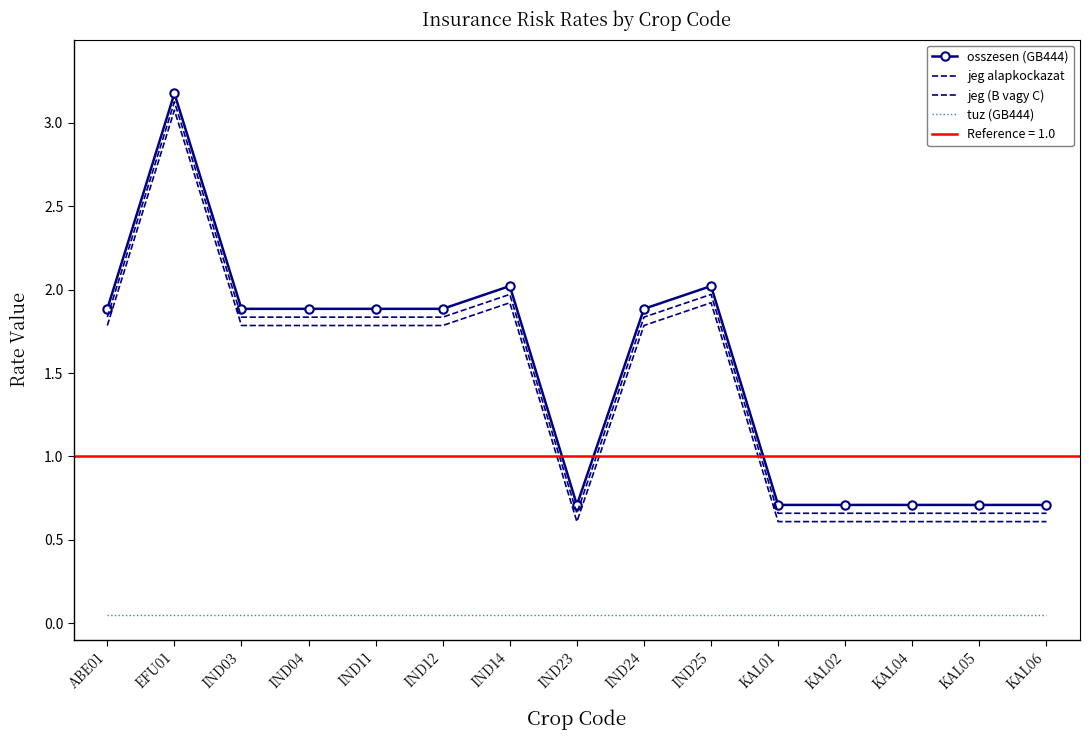

Is the value of tuz (GB444) at IND23 greater than the value of jeg (B vagy C) at IND04?

No